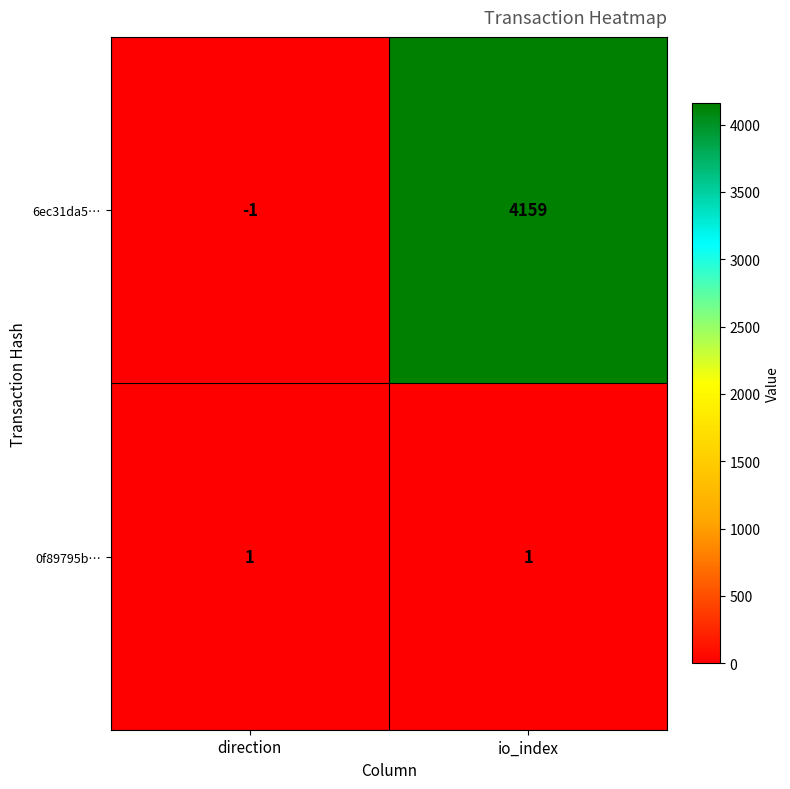

Which label corresponds to the largest value in the chart?

io_index